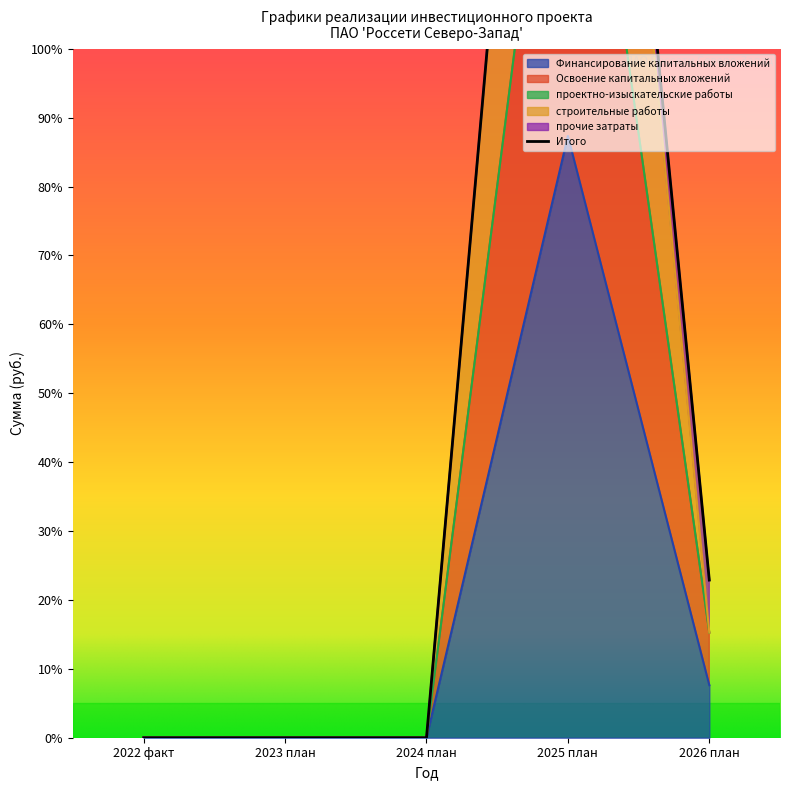

What is the difference between the highest and lowest values at 2025 план?

43676088